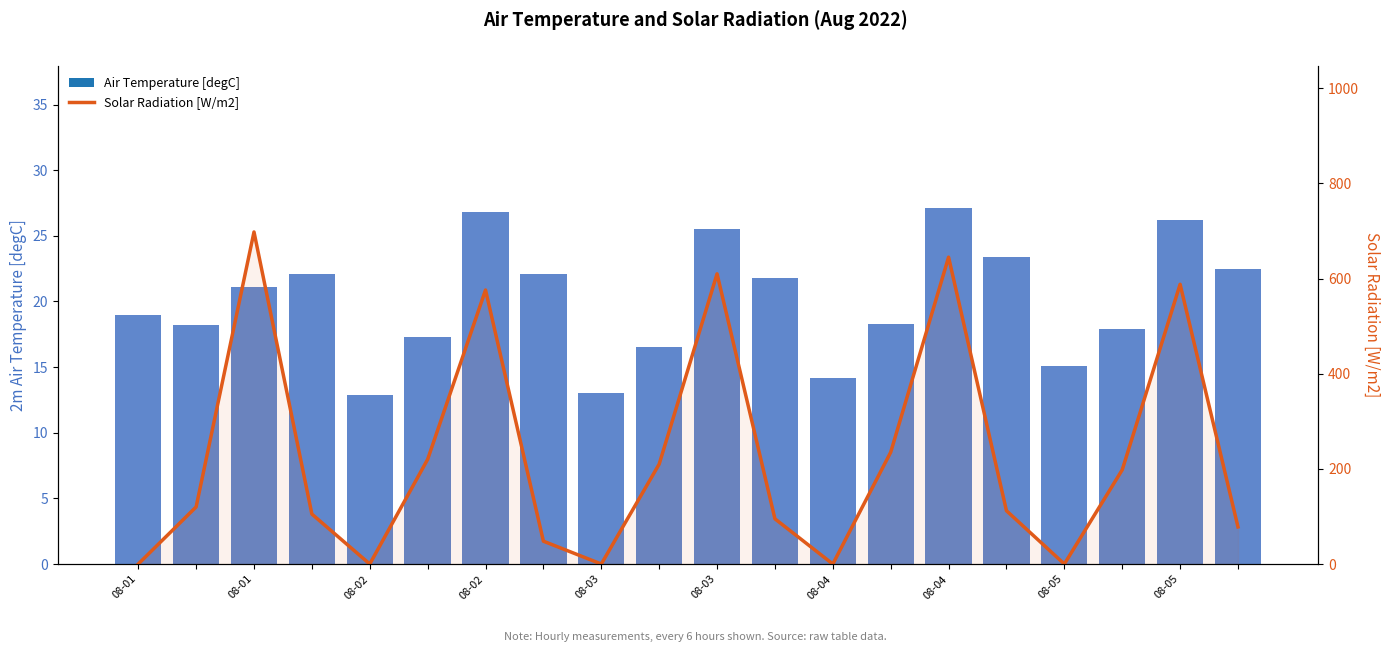

What is the minimum value for Air Temperature [degC]?

12.9